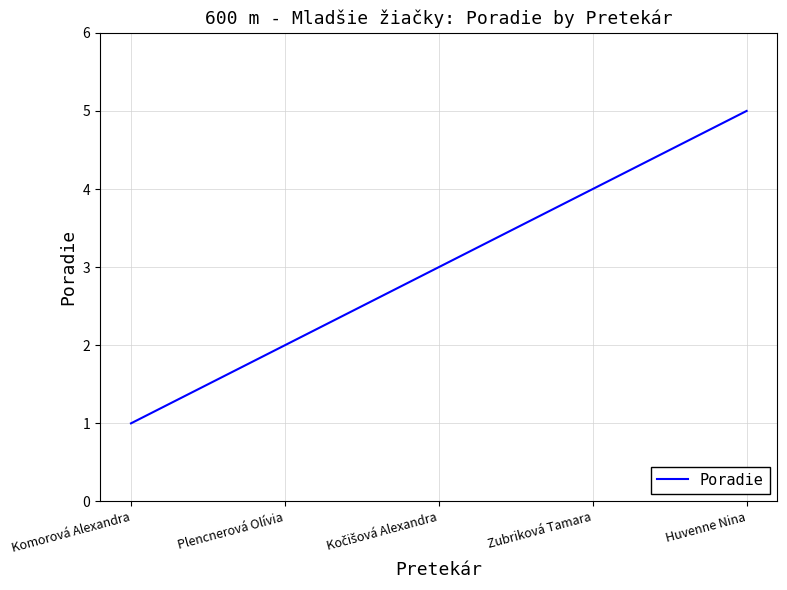

What position from the left is Huvenne Nina?

5